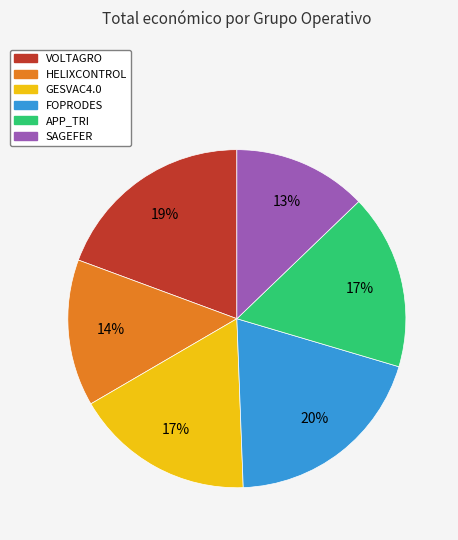

To the nearest percent, what is the difference between the largest and smallest slice percentages?

7%